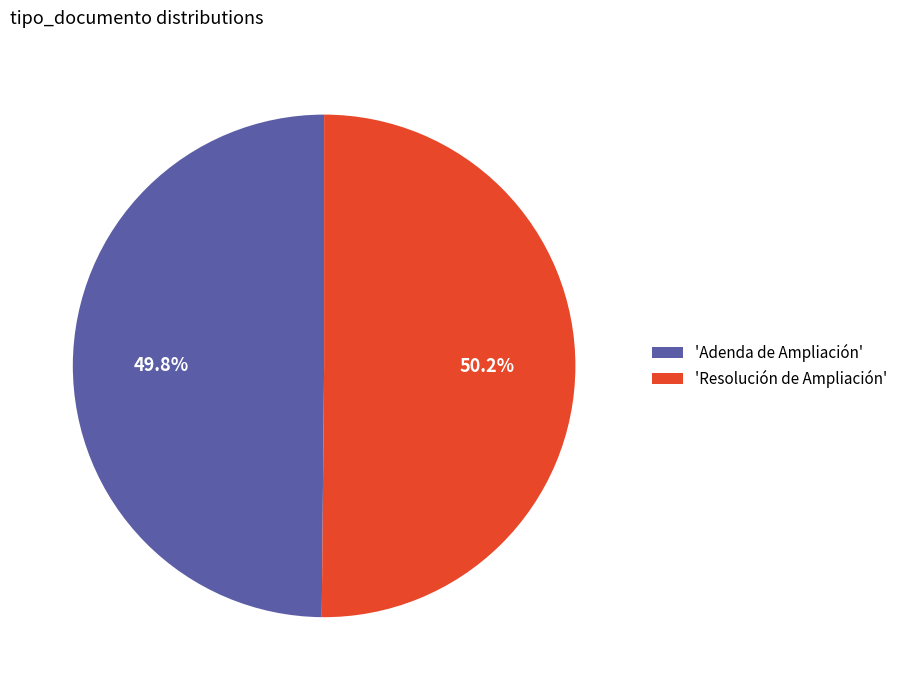

Is there a majority slice in this chart?

Yes